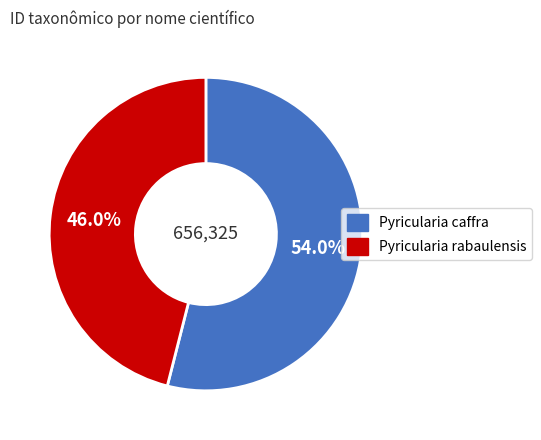

What percentage is the Pyricularia caffra slice, to the nearest percent?

54%